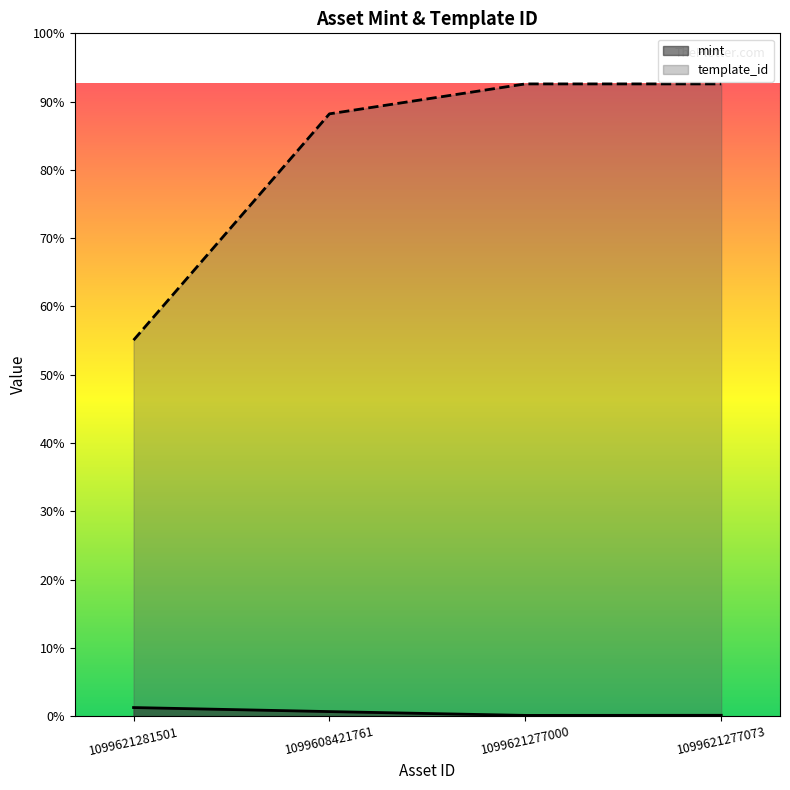

At which category is the sum across all series the highest?

1099621277073